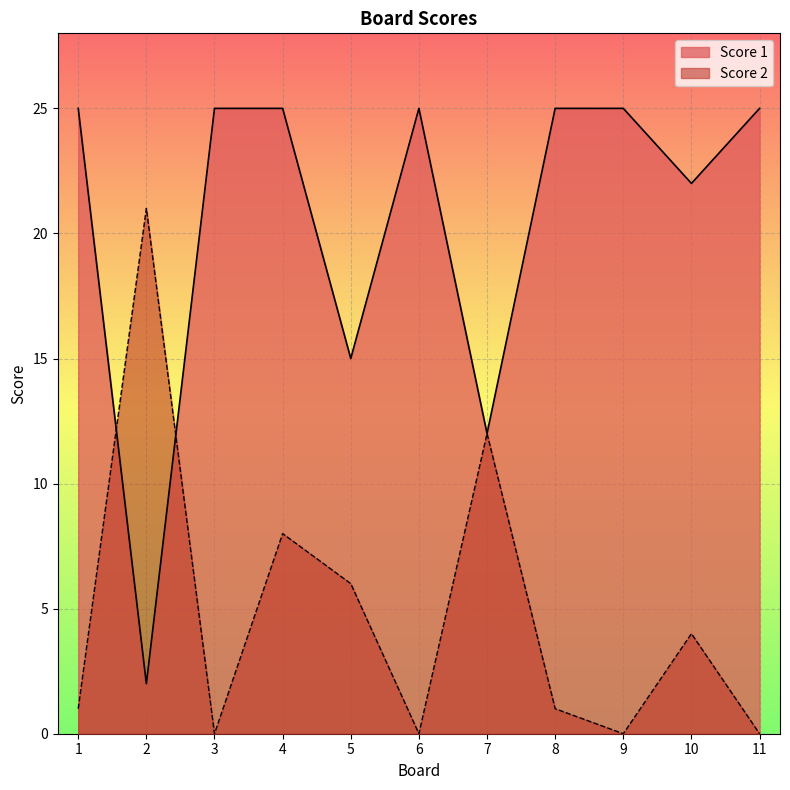

Is it true that Score 2 equals 10 at 6?

False